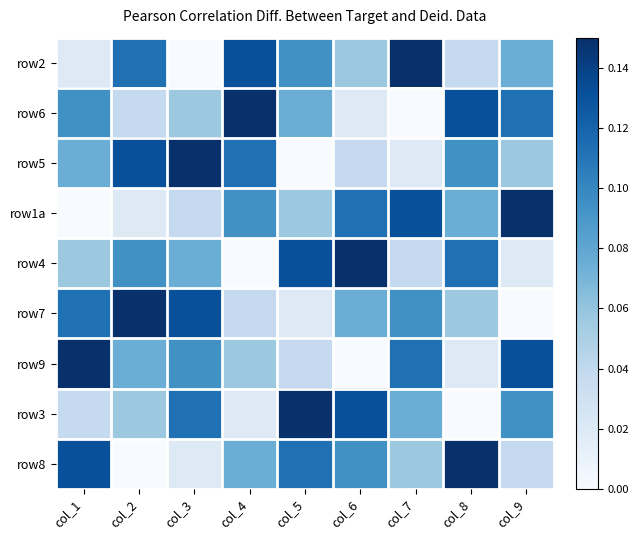

Reading left to right, what are all the values shown in this chart?

row2: col_1=0.0	col_2=0.1	col_3=0.0	col_4=0.1	col_5=0.1	col_6=0.1	col_7=0.1	col_8=0.0	col_9=0.1
row6: col_1=0.1	col_2=0.0	col_3=0.1	col_4=0.1	col_5=0.1	col_6=0.0	col_7=0.0	col_8=0.1	col_9=0.1
row5: col_1=0.1	col_2=0.1	col_3=0.1	col_4=0.1	col_5=0.0	col_6=0.0	col_7=0.0	col_8=0.1	col_9=0.1
row1a: col_1=0.0	col_2=0.0	col_3=0.0	col_4=0.1	col_5=0.1	col_6=0.1	col_7=0.1	col_8=0.1	col_9=0.1
row4: col_1=0.1	col_2=0.1	col_3=0.1	col_4=0.0	col_5=0.1	col_6=0.1	col_7=0.0	col_8=0.1	col_9=0.0
row7: col_1=0.1	col_2=0.1	col_3=0.1	col_4=0.0	col_5=0.0	col_6=0.1	col_7=0.1	col_8=0.1	col_9=0.0
row9: col_1=0.1	col_2=0.1	col_3=0.1	col_4=0.1	col_5=0.0	col_6=0.0	col_7=0.1	col_8=0.0	col_9=0.1
row3: col_1=0.0	col_2=0.1	col_3=0.1	col_4=0.0	col_5=0.1	col_6=0.1	col_7=0.1	col_8=0.0	col_9=0.1
row8: col_1=0.1	col_2=0.0	col_3=0.0	col_4=0.1	col_5=0.1	col_6=0.1	col_7=0.1	col_8=0.1	col_9=0.0